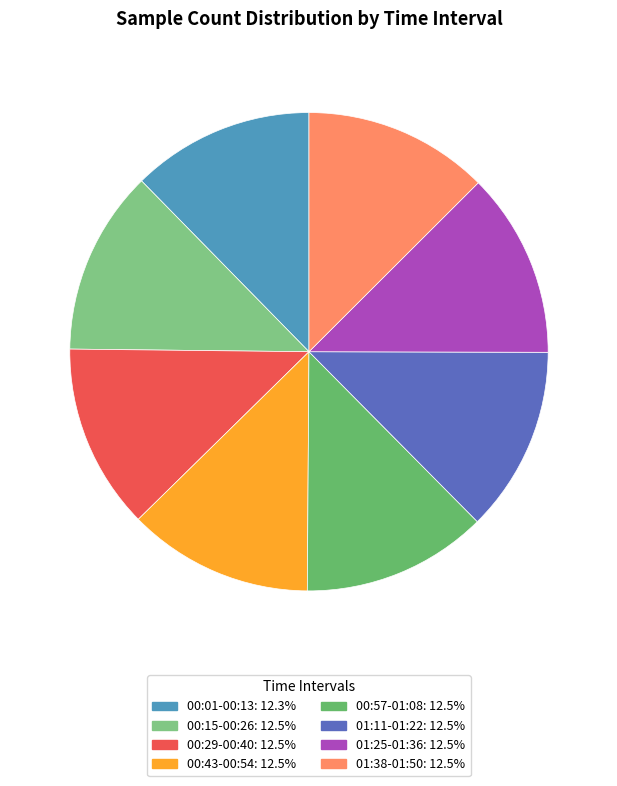

Count the number of slices in the pie.

8